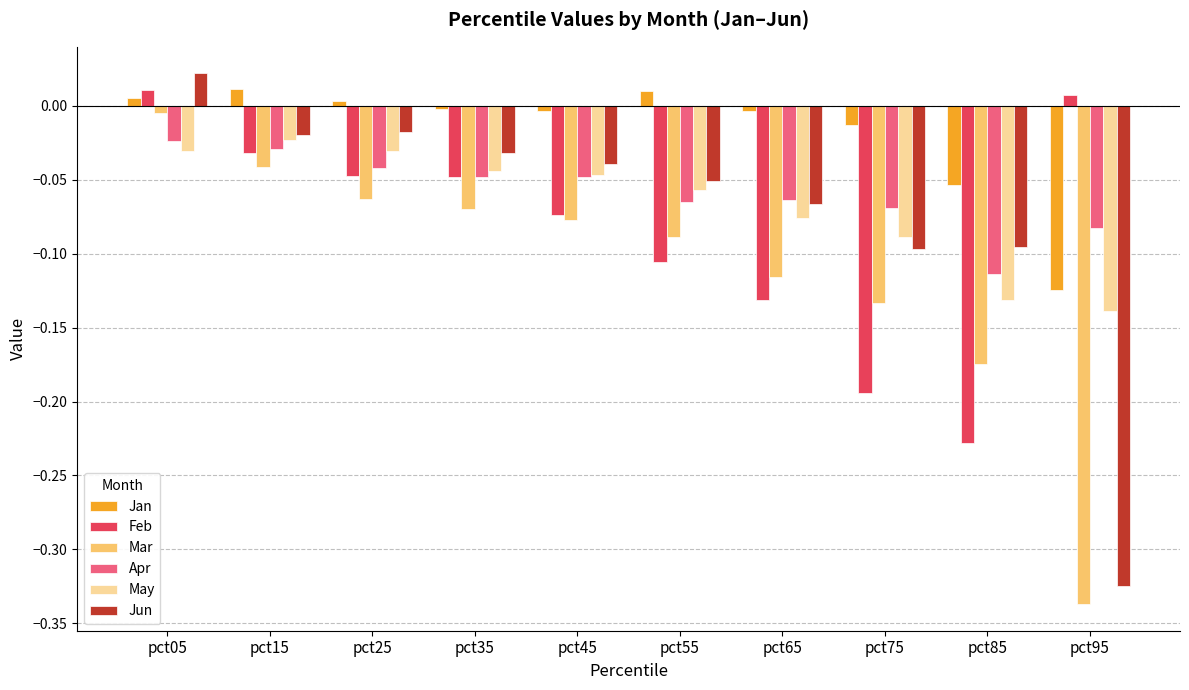

How many bars are there in each group?

6